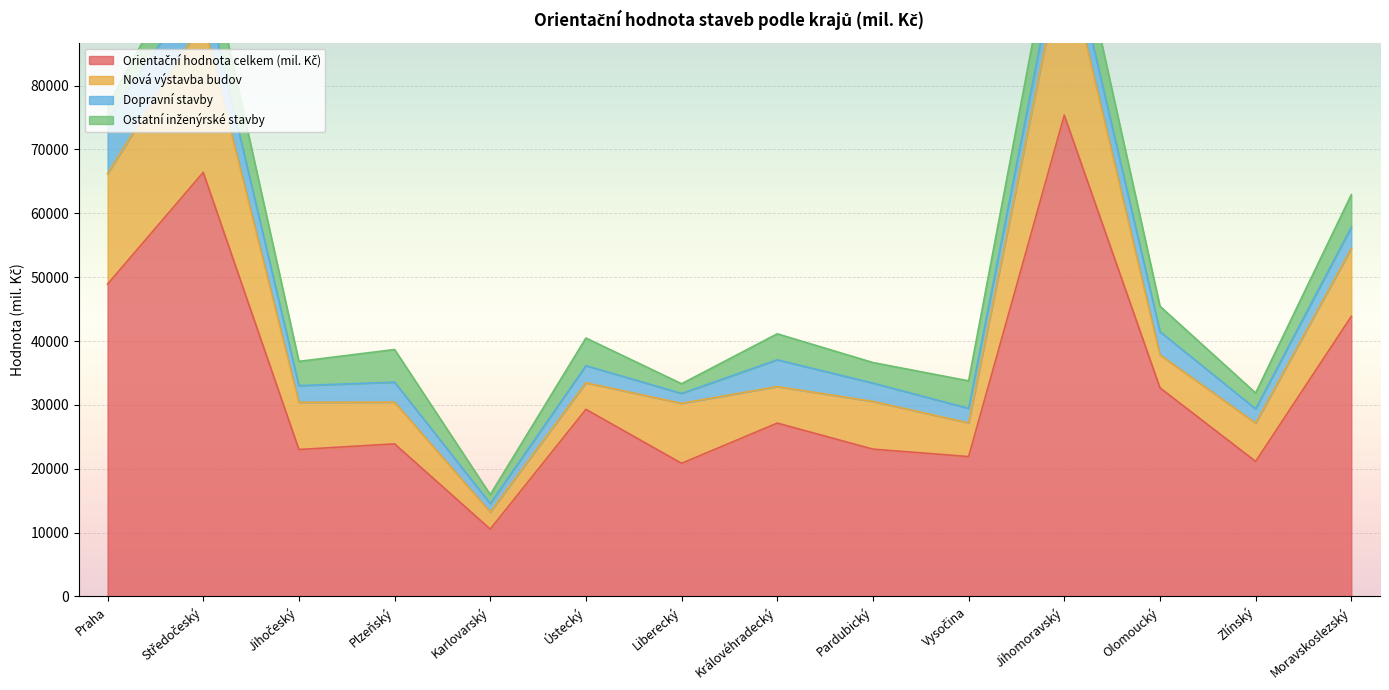

True or false: Dopravní stavby has more than 0 points higher than both neighbors.

True